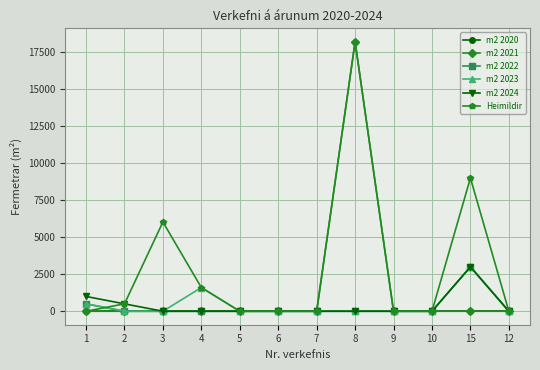

What are all the series names shown in the legend?

m2 2020, m2 2021, m2 2022, m2 2023, m2 2024, Heimildir